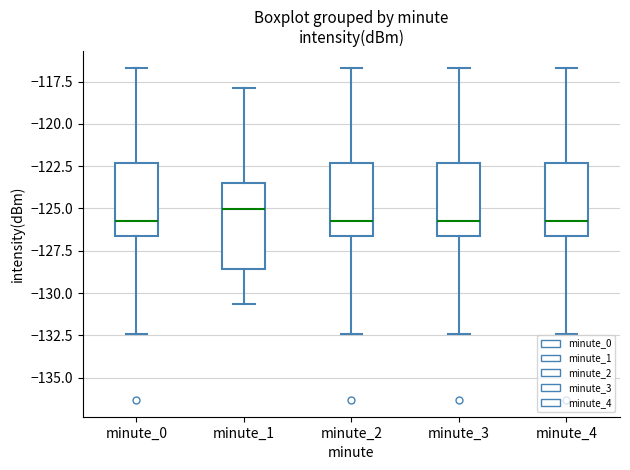

Reading left to right, read every box against the y-axis: the position of its median line, the range the box covers, and the ends of its whiskers. The values are not printed on the chart, so give them approximately, as read against the axis.

minute_0: median -125.5, box -126.5 to -122.5, whiskers -132.5 to -116.5
minute_1: median -125.0, box -128.5 to -123.5, whiskers -130.5 to -118.0
minute_2: median -125.5, box -126.5 to -122.5, whiskers -132.5 to -116.5
minute_3: median -125.5, box -126.5 to -122.5, whiskers -132.5 to -116.5
minute_4: median -125.5, box -126.5 to -122.5, whiskers -132.5 to -116.5